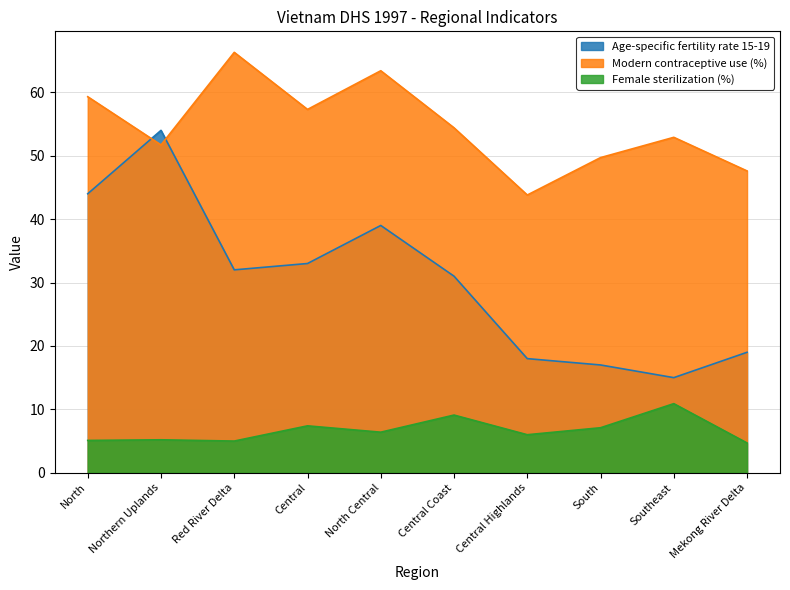

What position from the left is Central?

4